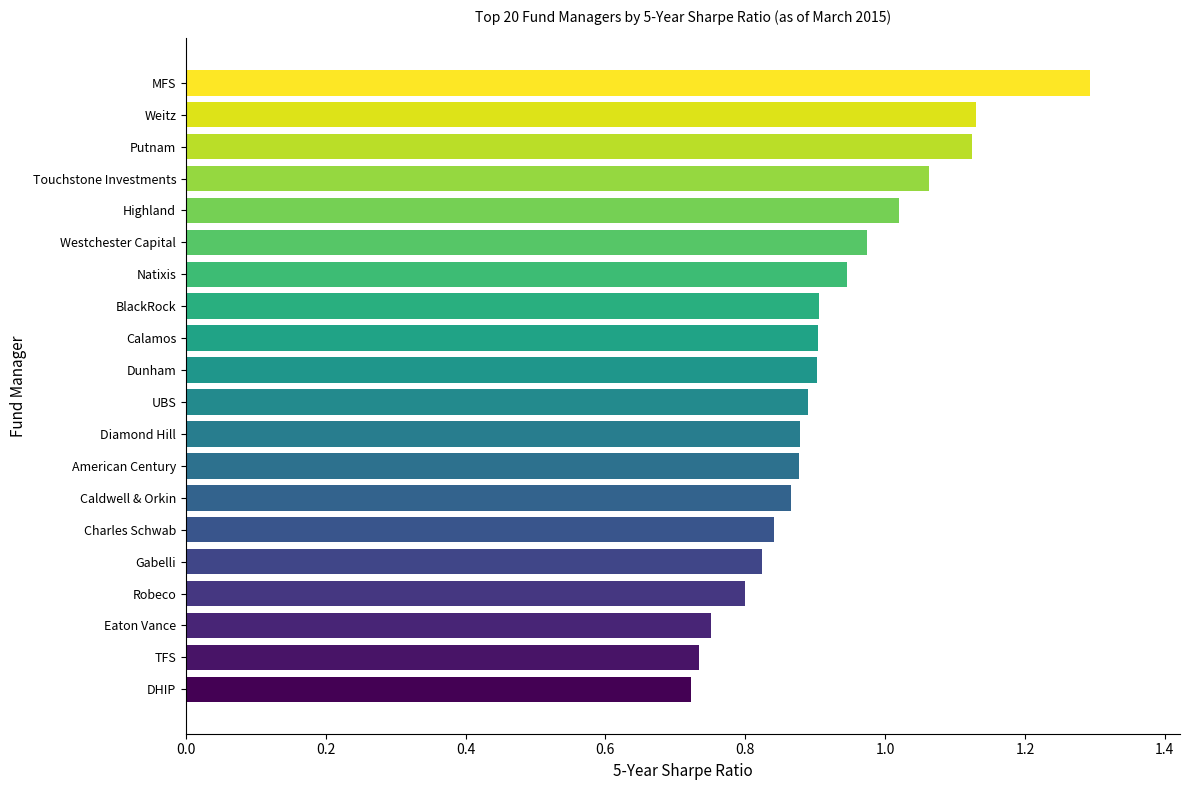

Is it true that the value at Dunham is 0.2?

False